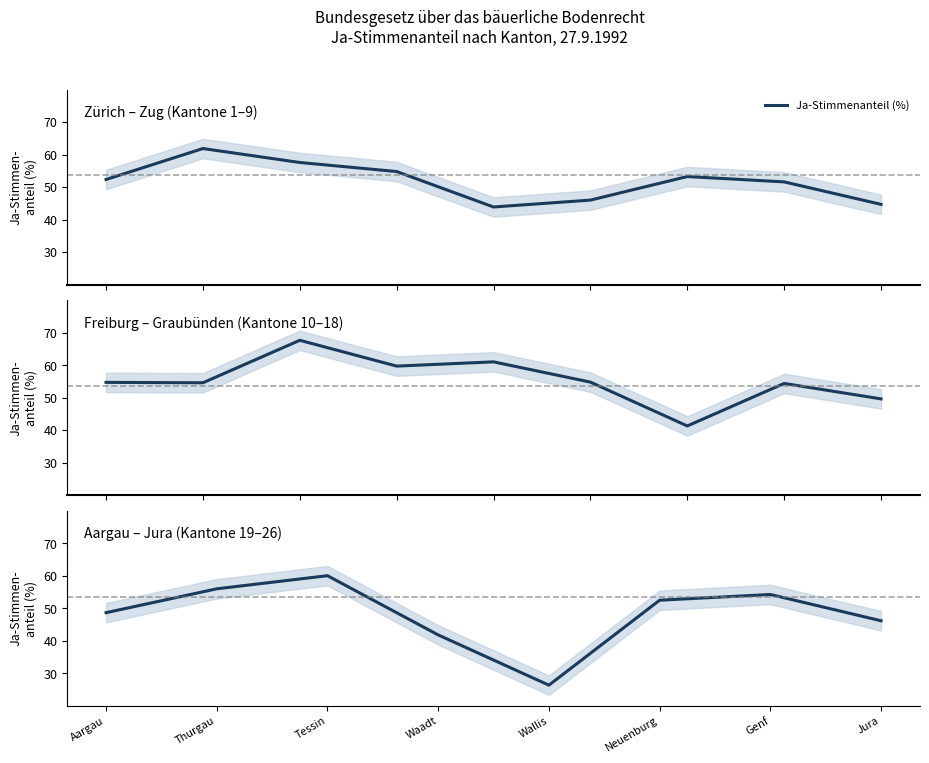

How many data points are less than 52?

4